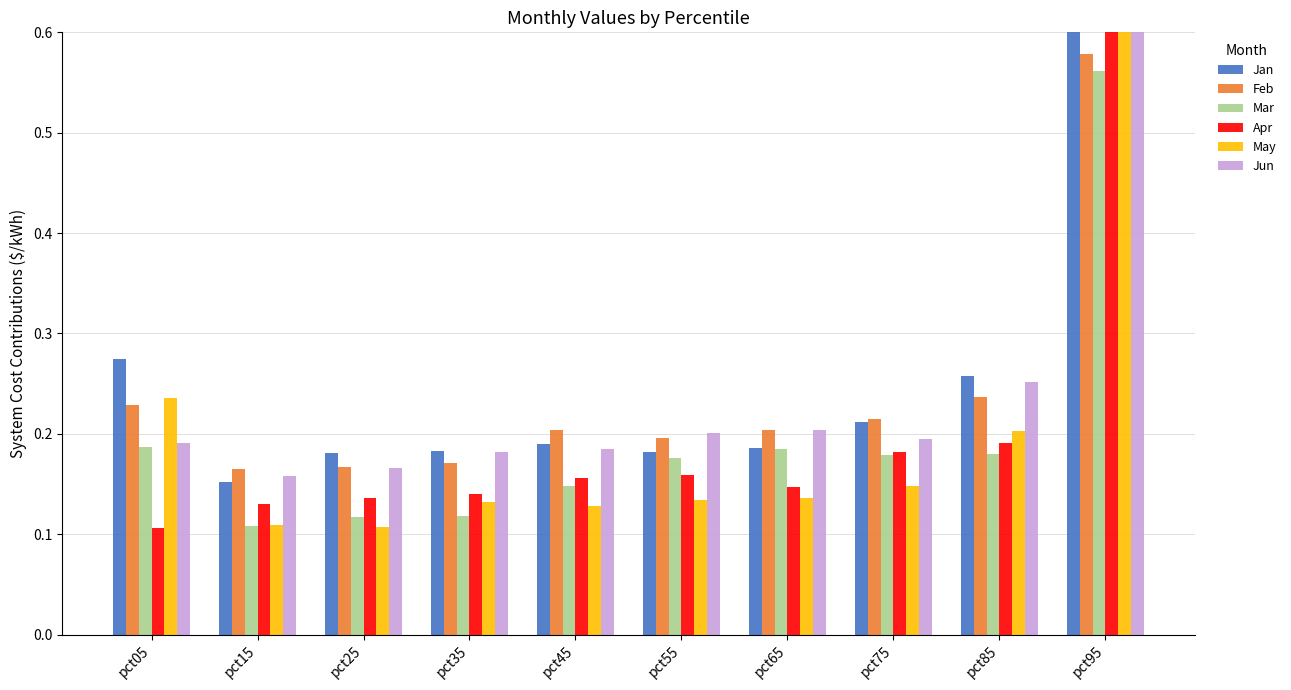

At which category is the sum across all series the highest?

pct95